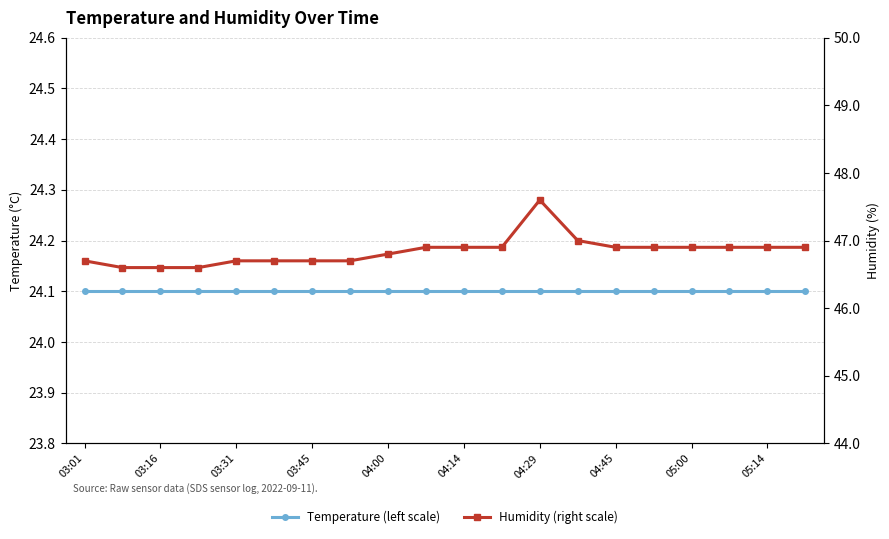

Between 04:14 and 04:00, which is larger?

04:14